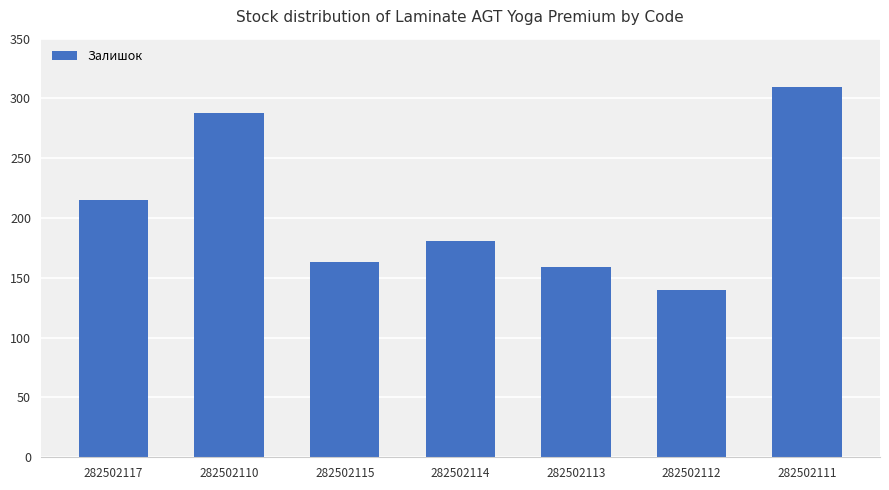

Rank the categories by value from highest to lowest.

282502111, 282502110, 282502117, 282502114, 282502115, 282502113, 282502112